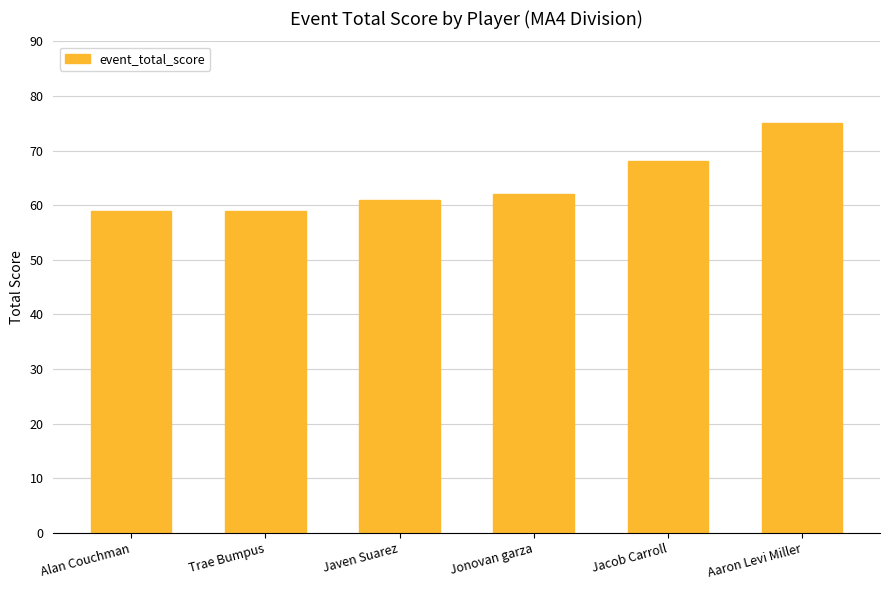

Count the number of categories in the chart.

6